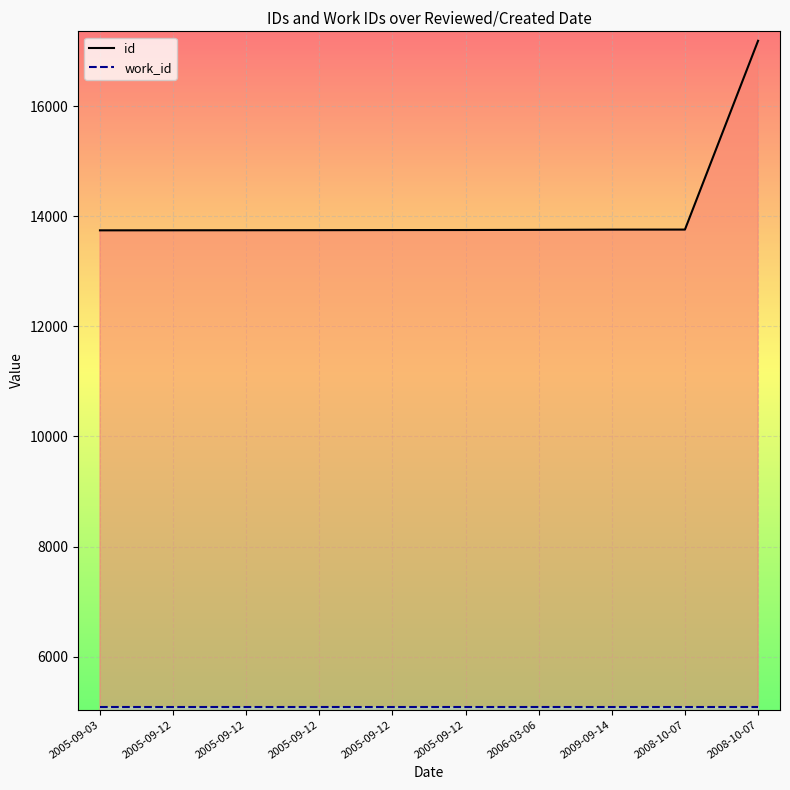

Which category has the highest value across all series?

2008-10-07